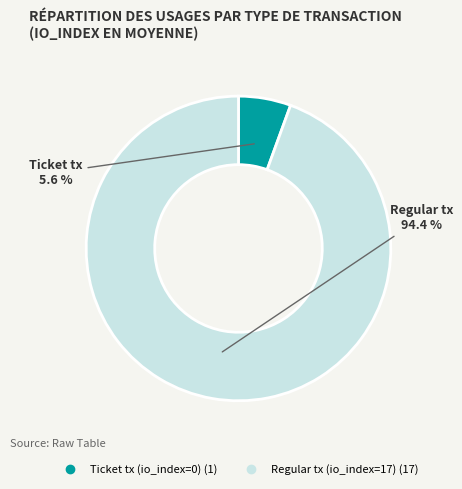

To the nearest percent, what is the difference between the Ticket tx (io_index=0) and Regular tx (io_index=17) slice percentages?

89%